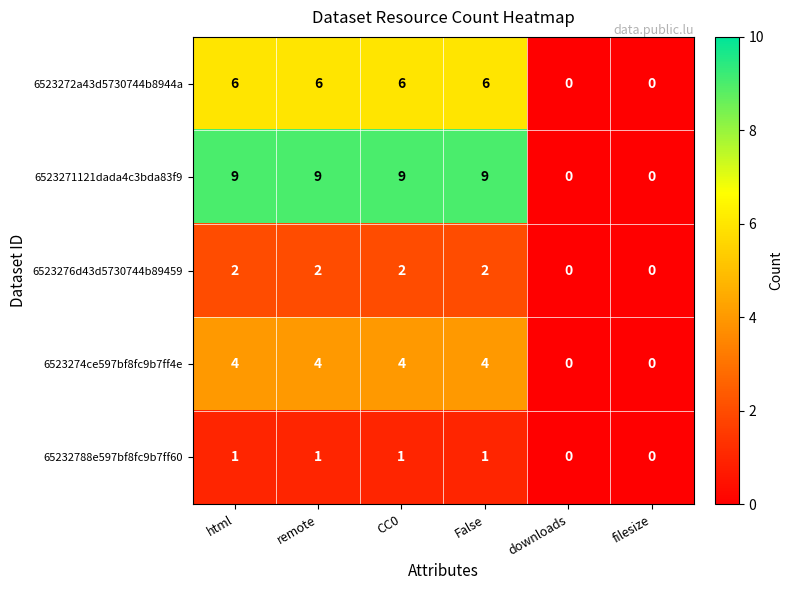

Reading left to right, what are all the values shown in this chart?

6523272a43d5730744b8944a: 6	6	6	6	0	0
6523271121dada4c3bda83f9: 9	9	9	9	0	0
6523276d43d5730744b89459: 2	2	2	2	0	0
6523274ce597bf8fc9b7ff4e: 4	4	4	4	0	0
65232788e597bf8fc9b7ff60: 1	1	1	1	0	0